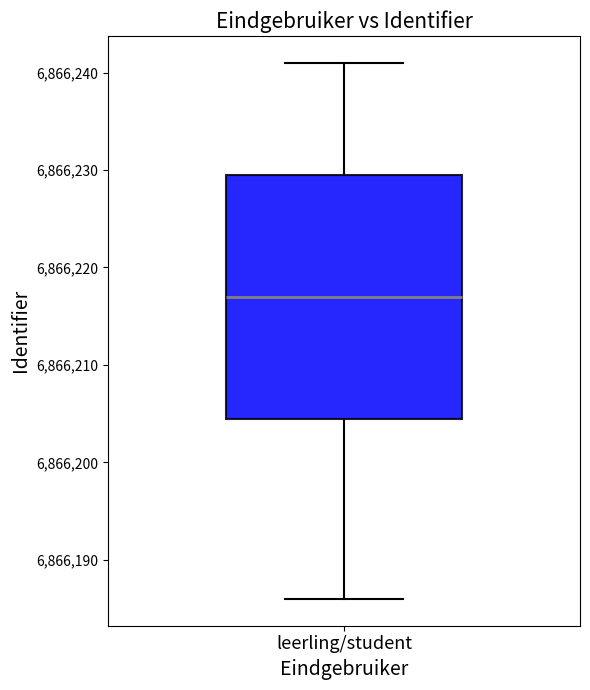

Where does the median line of the box for leerling/student sit on the y-axis? The values are not printed on the chart, so give them approximately, as read against the axis.

6866217